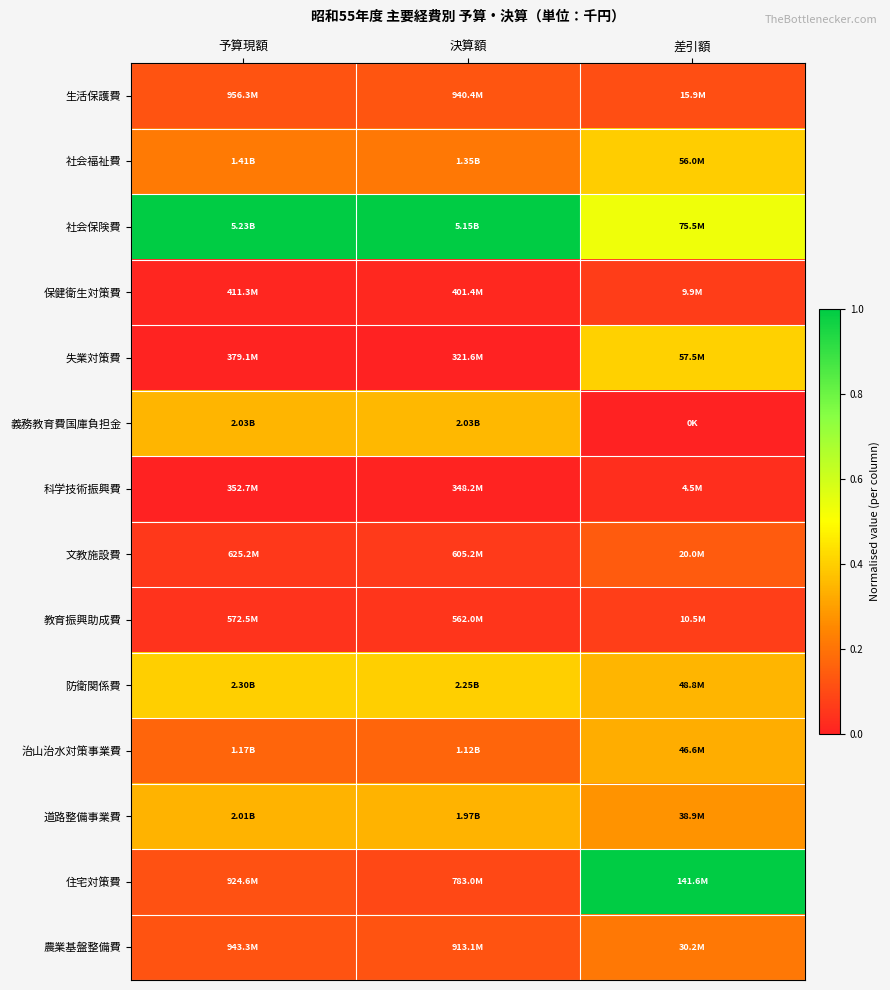

Reading left to right, transcribe all the data shown in this chart.

生活保護費: 予算現額=0.1	決算額=0.1	差引額=0.1
社会福祉費: 予算現額=0.2	決算額=0.2	差引額=0.4
社会保険費: 予算現額=1.0	決算額=1.0	差引額=0.5
保健衛生対策費: 予算現額=0.0	決算額=0.0	差引額=0.1
失業対策費: 予算現額=0.0	決算額=0.0	差引額=0.4
義務教育費国庫負担金: 予算現額=0.3	決算額=0.4	差引額=0.0
科学技術振興費: 予算現額=0.0	決算額=0.0	差引額=0.0
文教施設費: 予算現額=0.1	決算額=0.1	差引額=0.1
教育振興助成費: 予算現額=0.0	決算額=0.0	差引額=0.1
防衛関係費: 予算現額=0.4	決算額=0.4	差引額=0.3
治山治水対策事業費: 予算現額=0.2	決算額=0.2	差引額=0.3
道路整備事業費: 予算現額=0.3	決算額=0.3	差引額=0.3
住宅対策費: 予算現額=0.1	決算額=0.1	差引額=1.0
農業基盤整備費: 予算現額=0.1	決算額=0.1	差引額=0.2